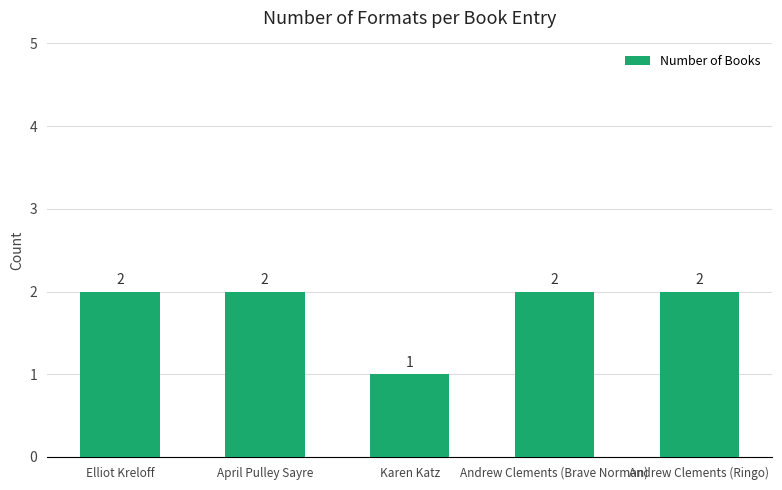

How many data points does each series have?

5